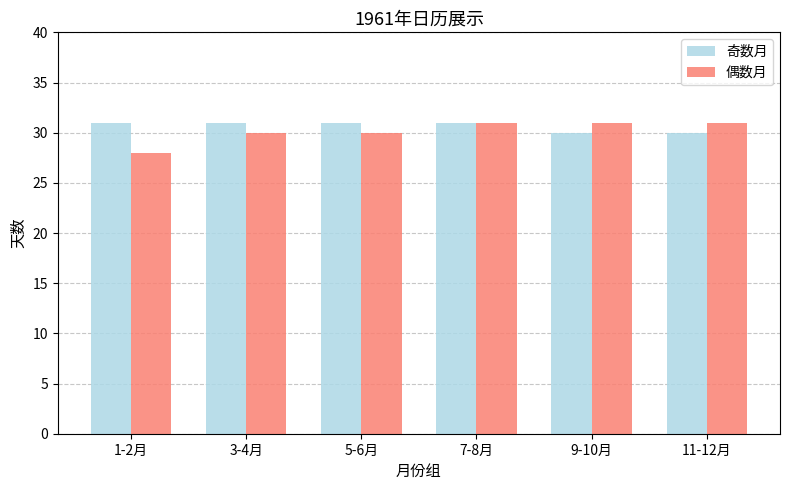

Reading right to left, transcribe all the data shown in this chart.

奇数月: 11-12月=30	9-10月=30	7-8月=31	5-6月=31	3-4月=31	1-2月=31
偶数月: 11-12月=31	9-10月=31	7-8月=31	5-6月=30	3-4月=30	1-2月=28